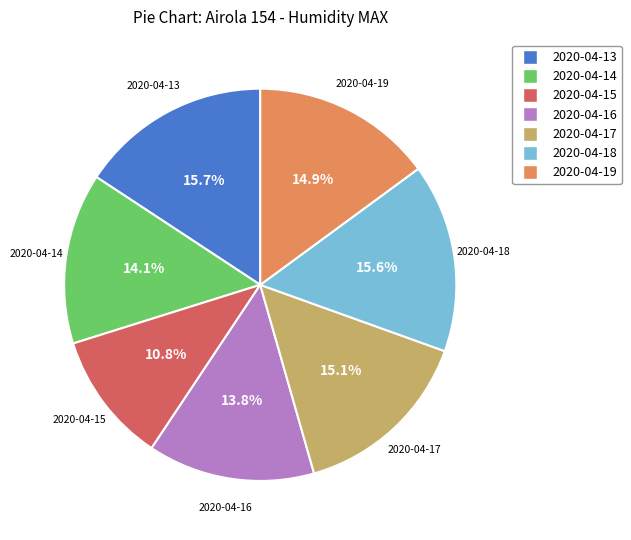

What percentage do 2020-04-18 and 2020-04-13 together represent?

31.3%